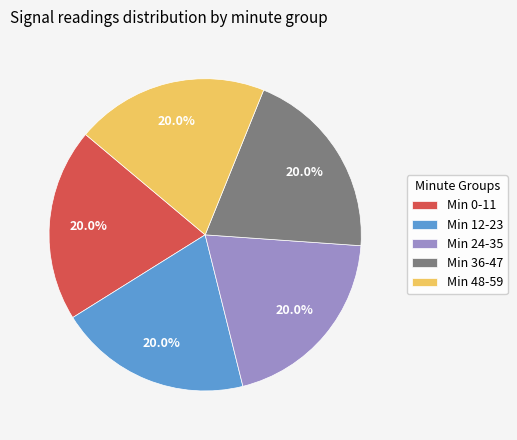

Approximately how many times larger is the value at Min 24-35 compared to Min 0-11?

1.0